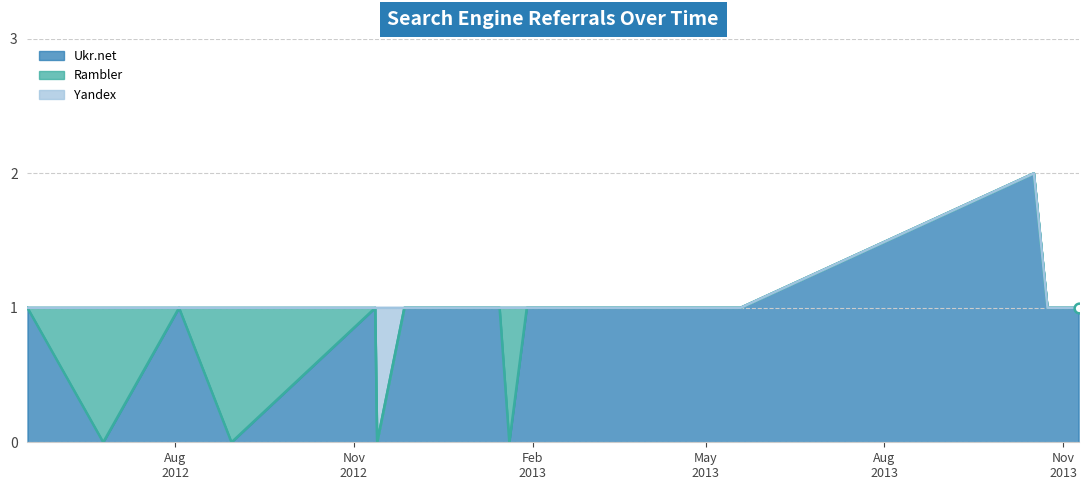

How many interior local peaks does the Yandex series have?

1